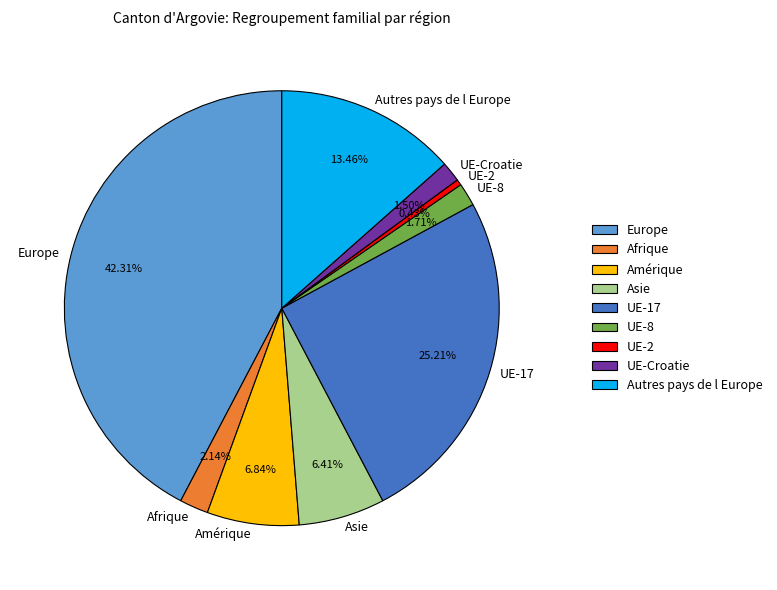

What percentage do UE-2 and Afrique together represent?

2.6%